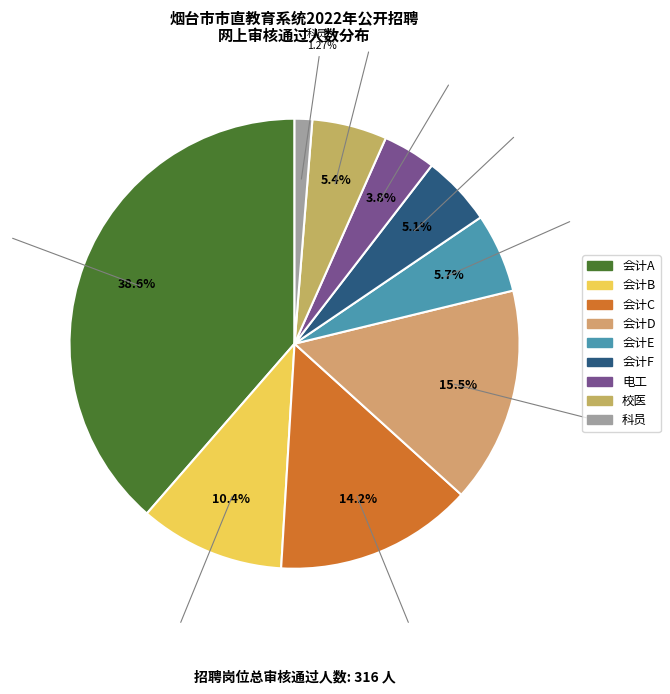

To the nearest percent, what is the difference between the 会计B and 电工 slice percentages?

7%